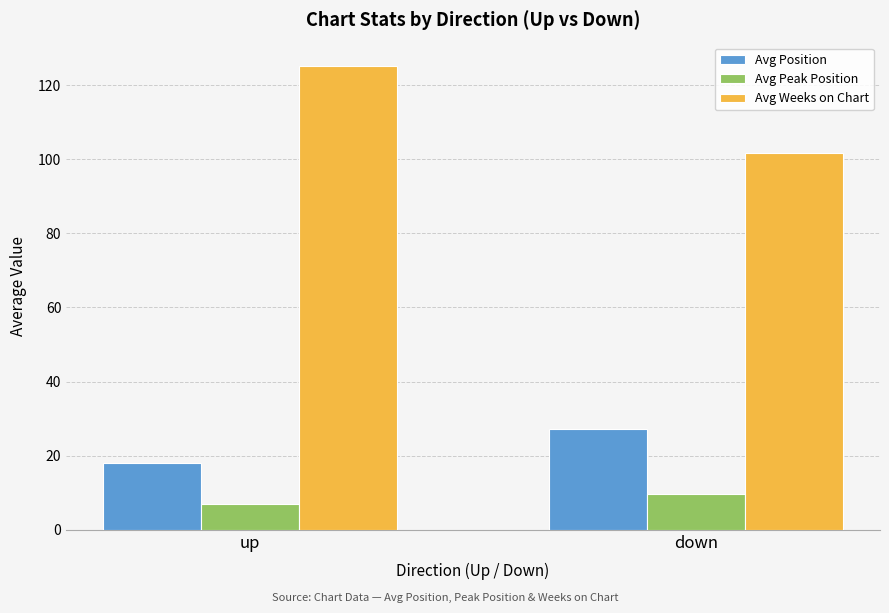

At which label does Avg Weeks on Chart reach its minimum?

down